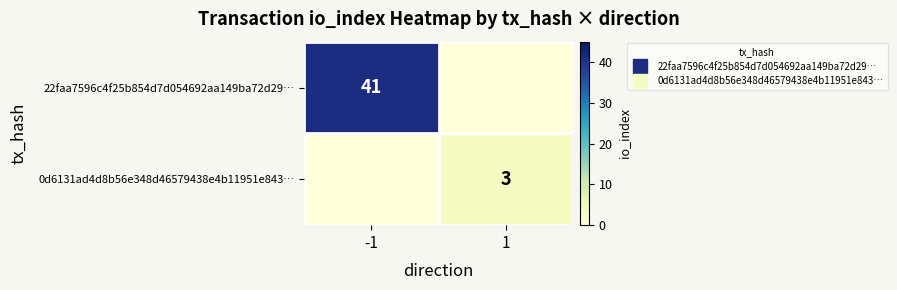

Which series has the widest spread of values?

22faa7596c4f25b854d7d054692aa149ba72d29…